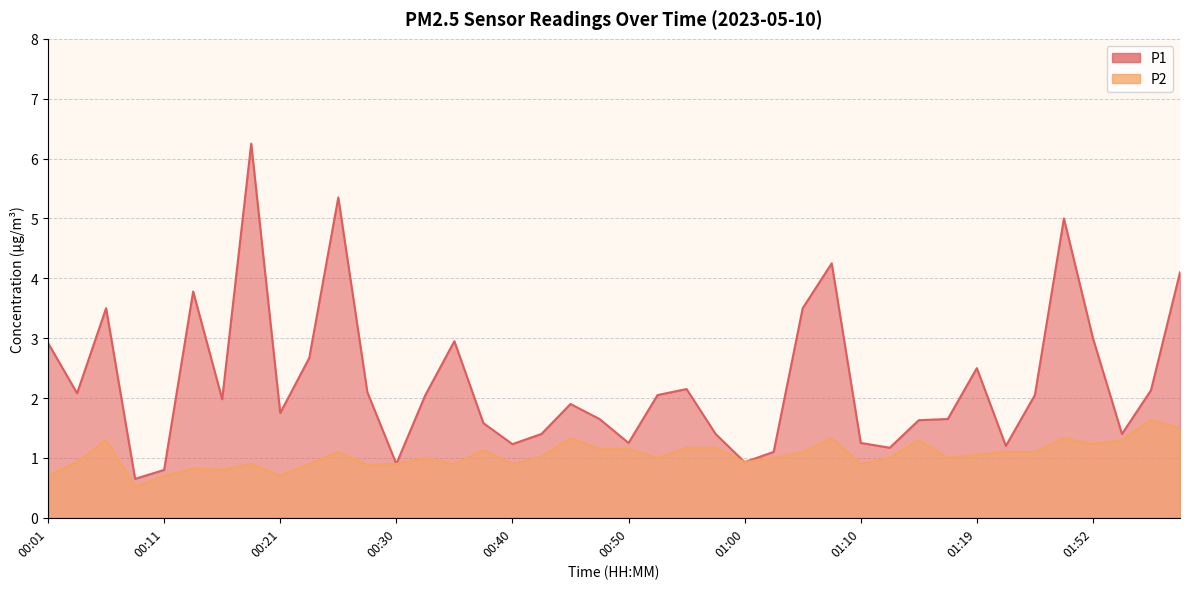

Which category has the lowest value across all series?

00:09